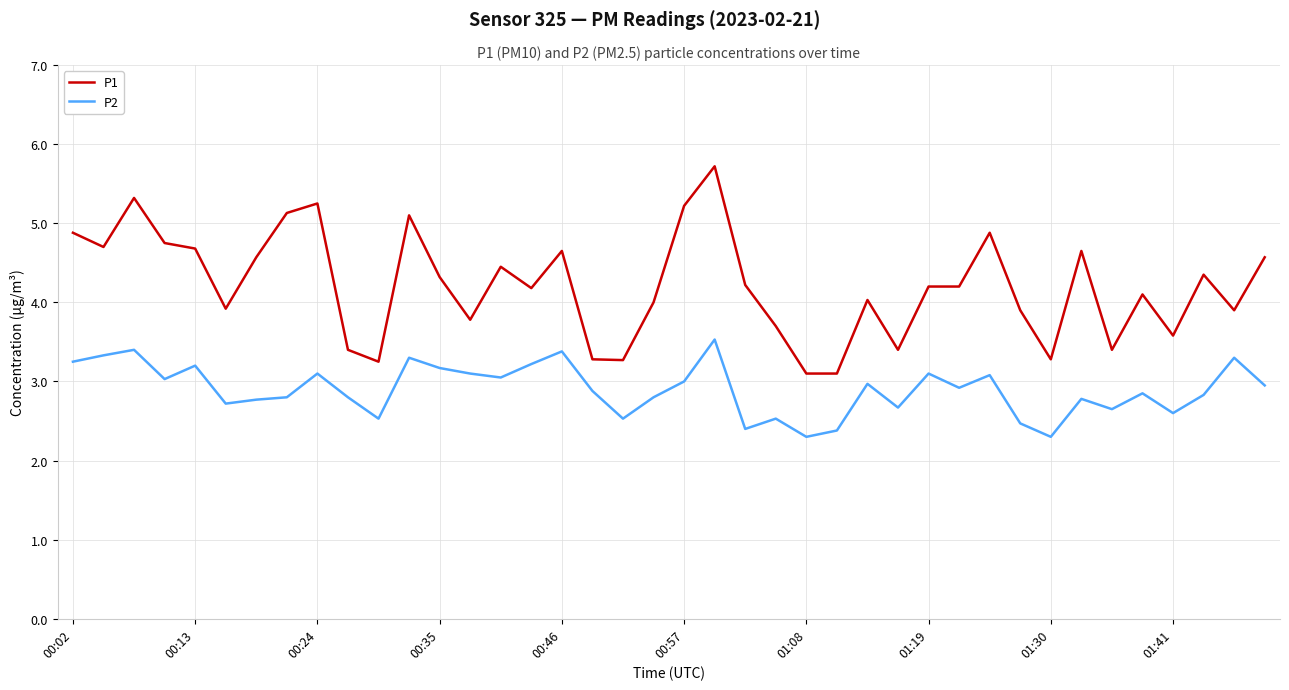

What is the sum of all P2 values?

116.0